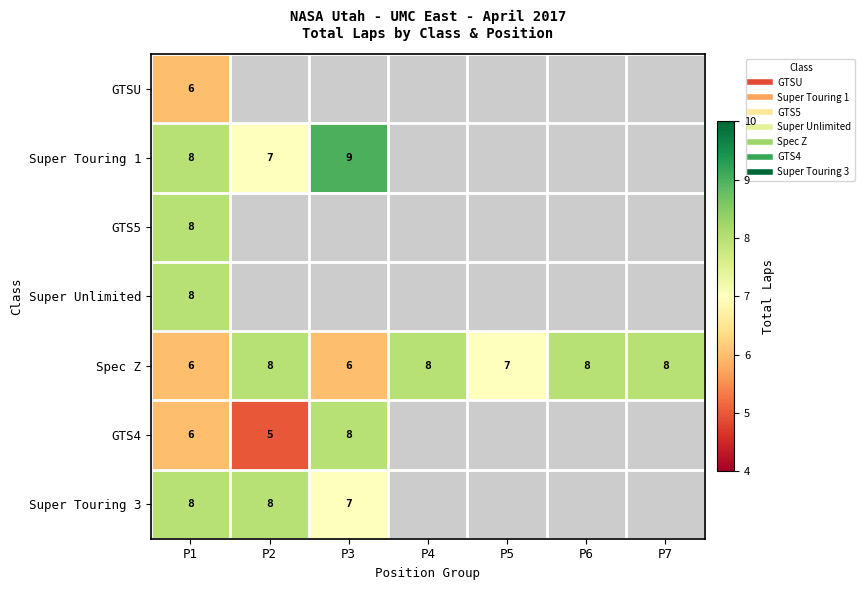

At how many categories does at least one series exceed 5?

7